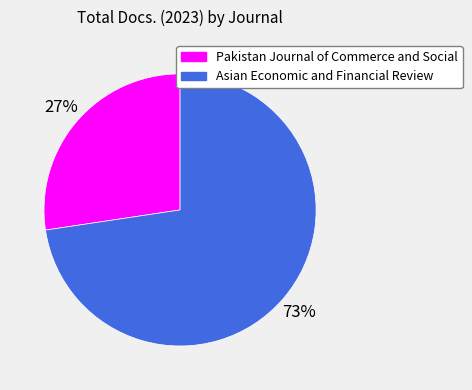

The Asian Economic and Financial Review slice represents 83% of the pie. True or false?

False